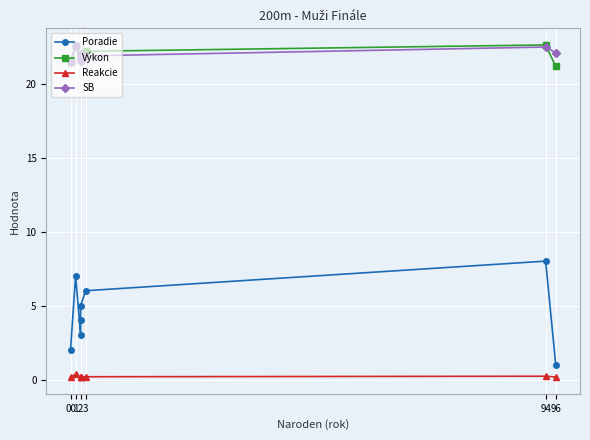

What are all the series names shown in the legend?

Poradie, Výkon, Reakcie, SB